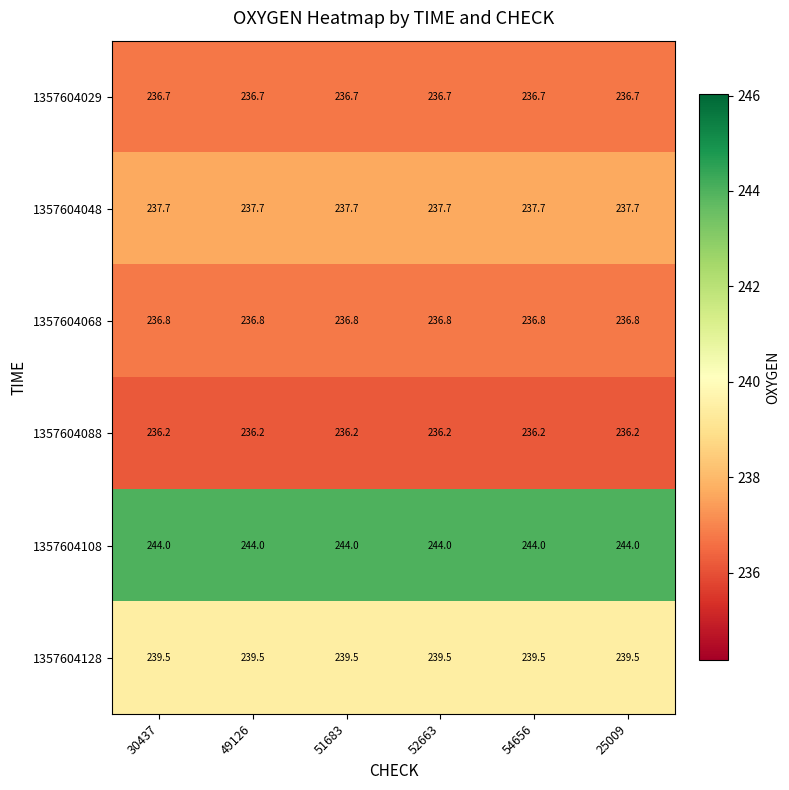

What is the maximum value shown in the chart?

244.0